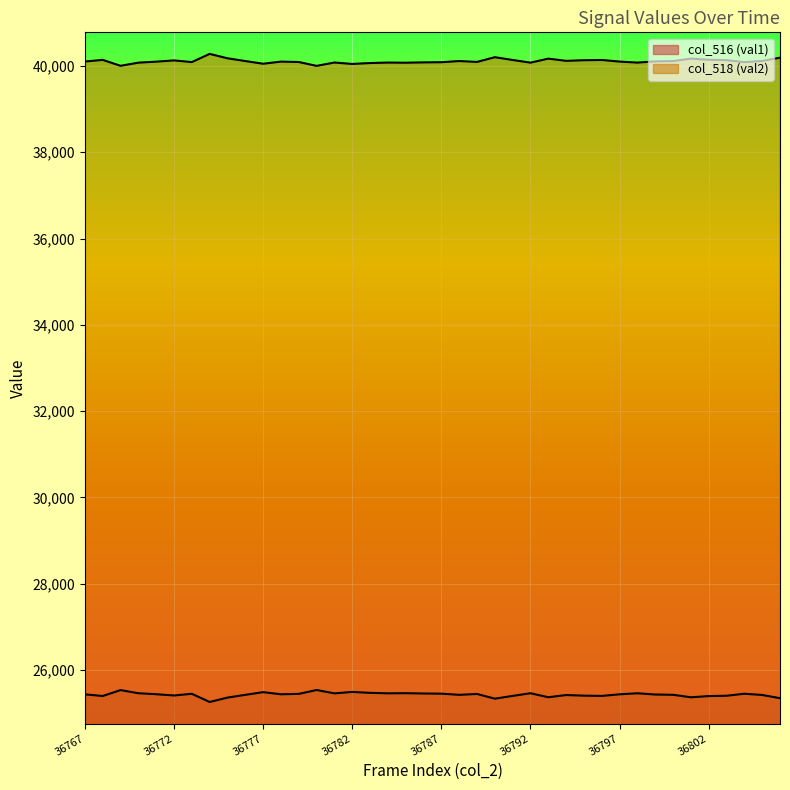

Reading right to left, what are all the values shown in this chart?

col_516 (val1): 25343	25418	25446	25400	25392	25364	25422	25428	25457	25433	25396	25402	25416	25365	25458	25396	25332	25441	25421	25448	25452	25459	25456	25467	25488	25455	25533	25443	25434	25483	25421	25357	25255	25445	25406	25435	25458	25531	25394	25432
col_518 (val2): 40192	40117	40089	40135	40143	40171	40113	40107	40078	40102	40139	40133	40119	40170	40077	40139	40203	40094	40114	40087	40083	40076	40079	40068	40047	40080	40002	40092	40101	40052	40114	40178	40280	40090	40129	40100	40077	40004	40141	40103